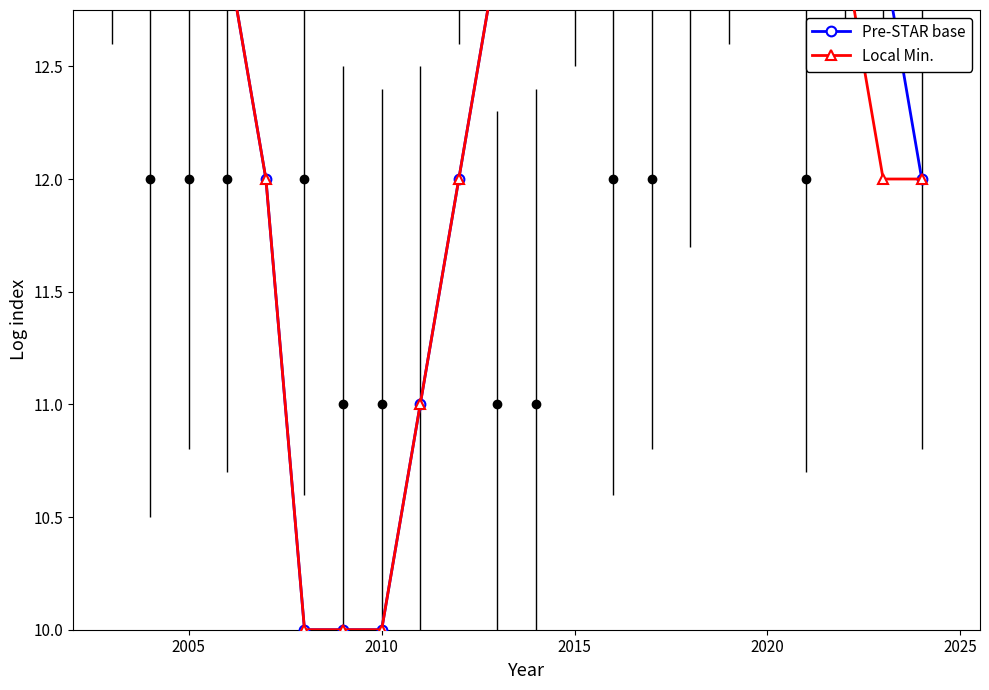

How many lines are shown in the chart?

2